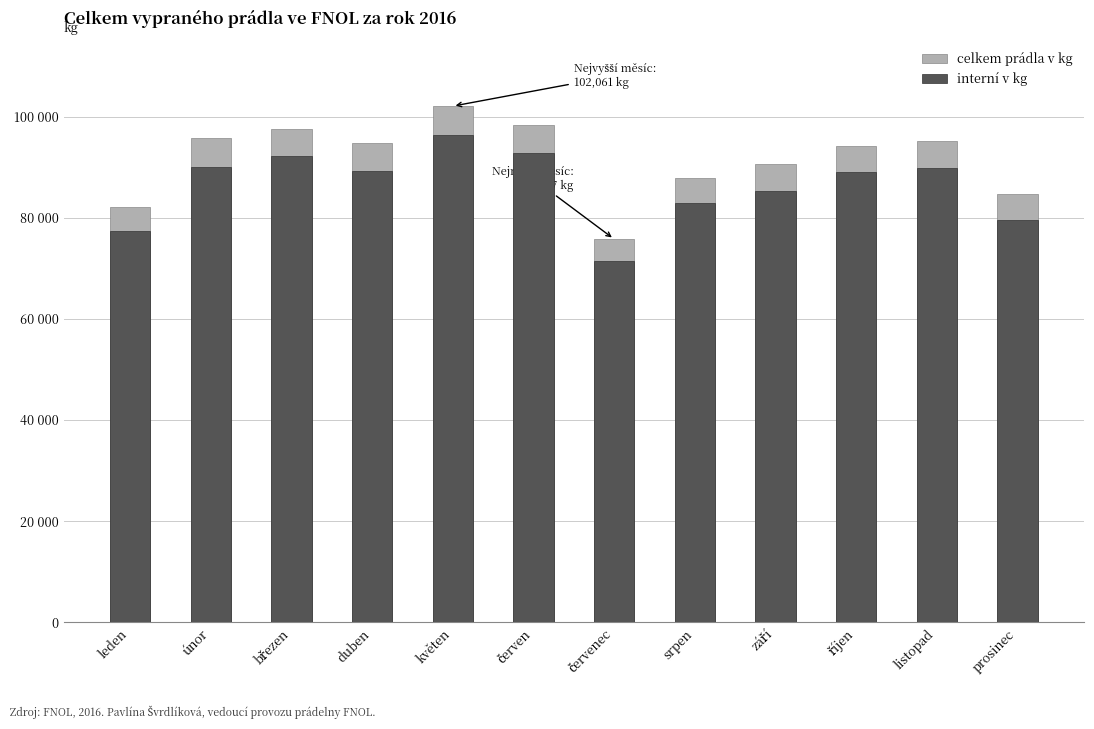

What is the spread (max minus min) of values at březen?

5300.7